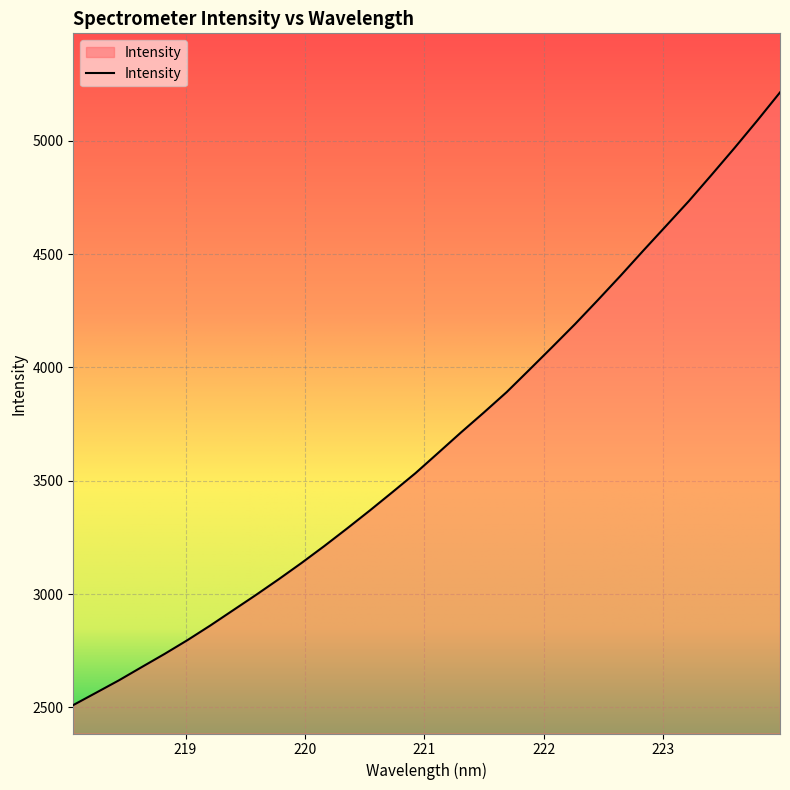

What is the difference between the maximum and minimum values?

2703.3